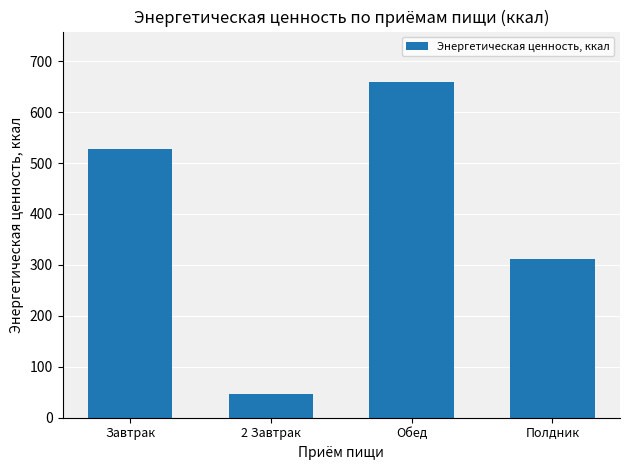

Between Обед and 2 Завтрак, which is larger?

Обед